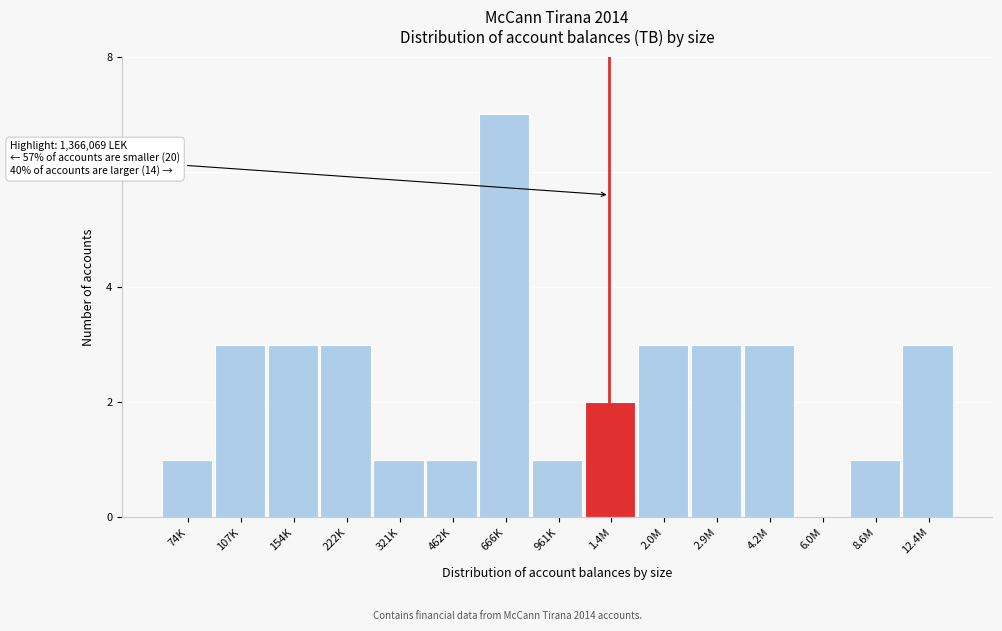

Reading left to right, transcribe all the data shown in this chart.

74K=1	107K=3	154K=3	222K=3	321K=1	462K=1	666K=7	961K=1	1.4M=2	2.0M=3	2.9M=3	4.2M=3	6.0M=0	8.6M=1	12.4M=3